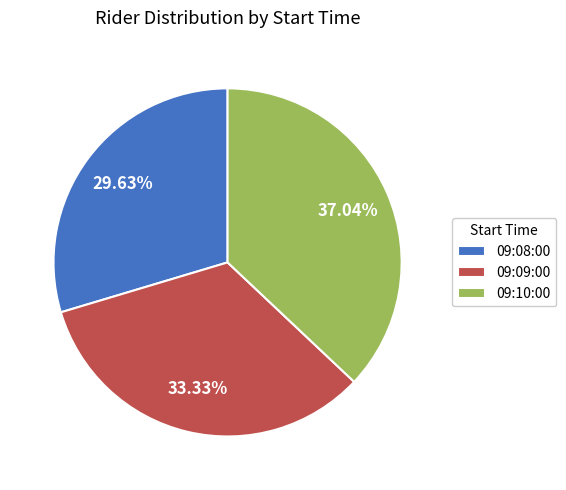

What percentage is the 09:09:00 slice, to the nearest percent?

33%